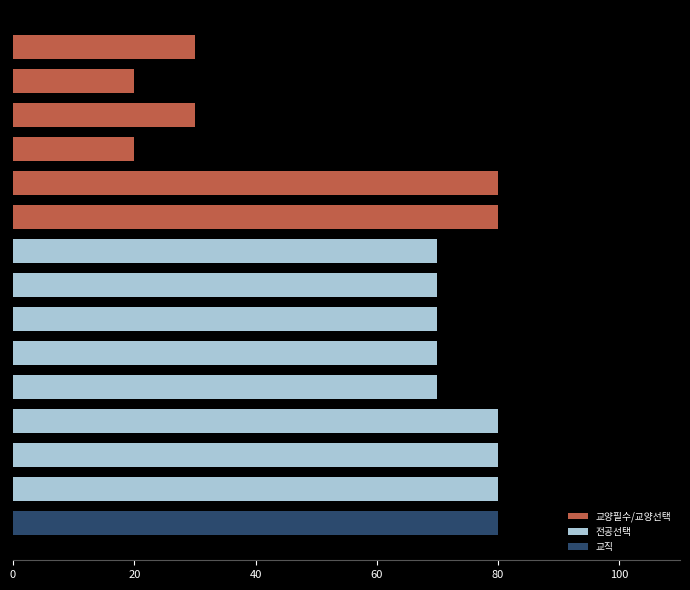

What is the smallest value displayed?

20